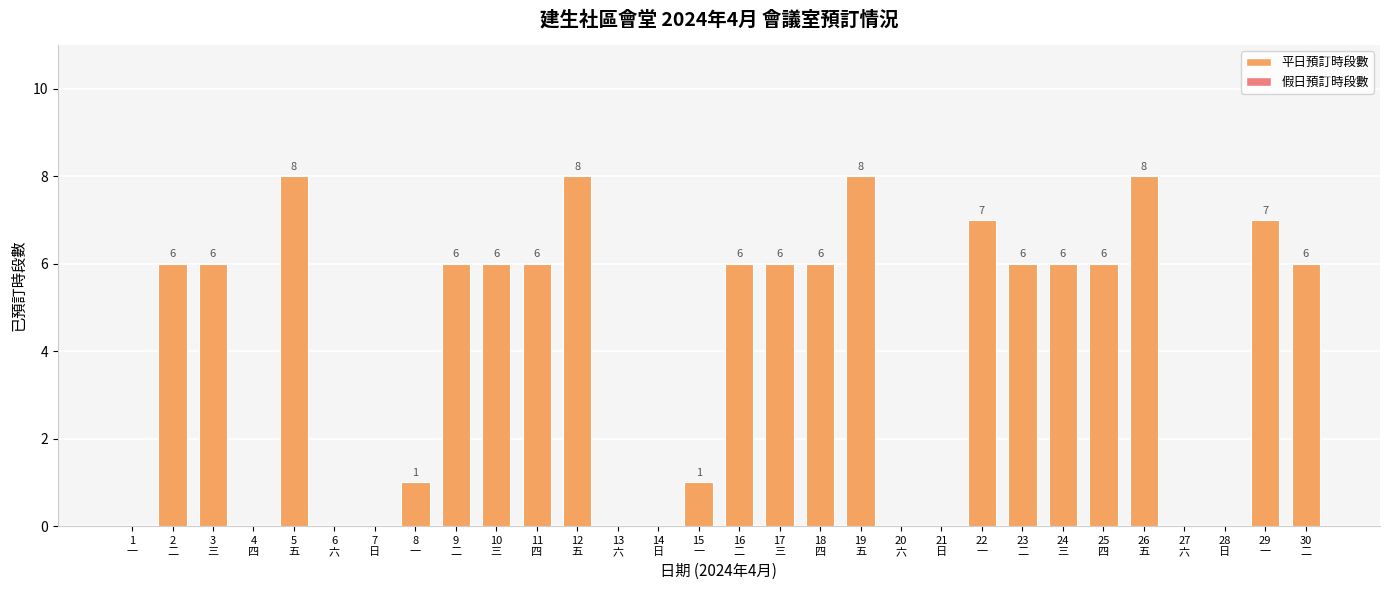

What is the greatest value displayed?

8